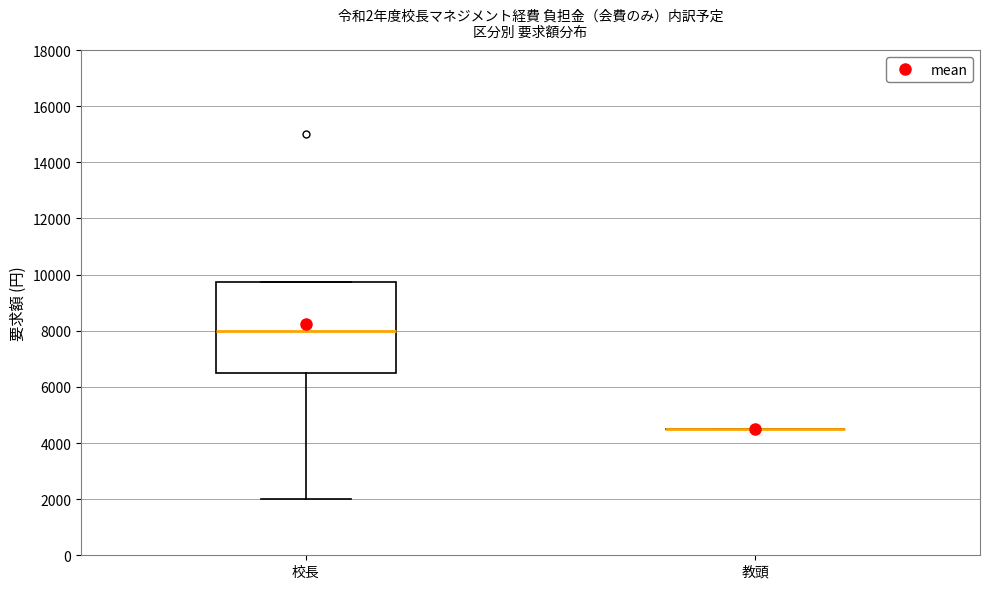

Reading left to right, read every box against the y-axis: the position of its median line, the range the box covers, and the ends of its whiskers. The values are not printed on the chart, so give them approximately, as read against the axis.

校長: median 8000, box 6600 to 9800, whiskers 2000 to 9800
教頭: box collapsed to a line at 4600, whiskers 4600 to 4600